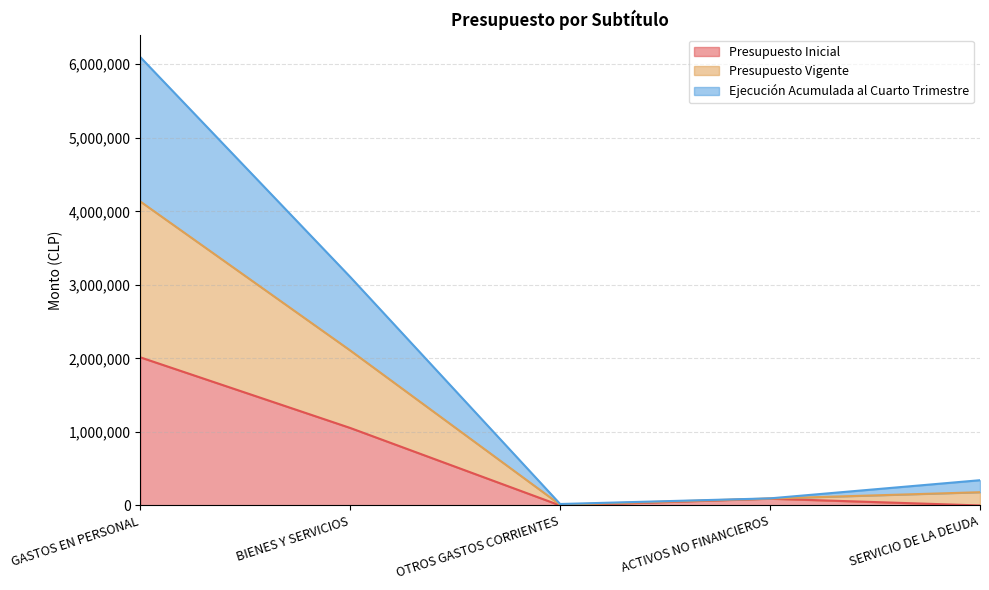

At how many categories does at least one series exceed 1056820?

2